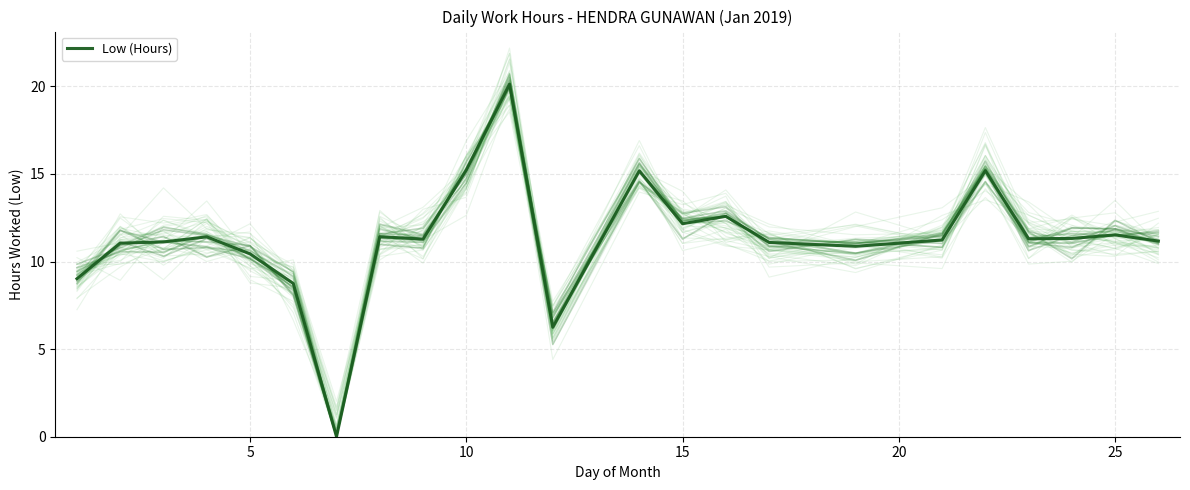

What is the highest value of the Low (Hours) series?

20.1